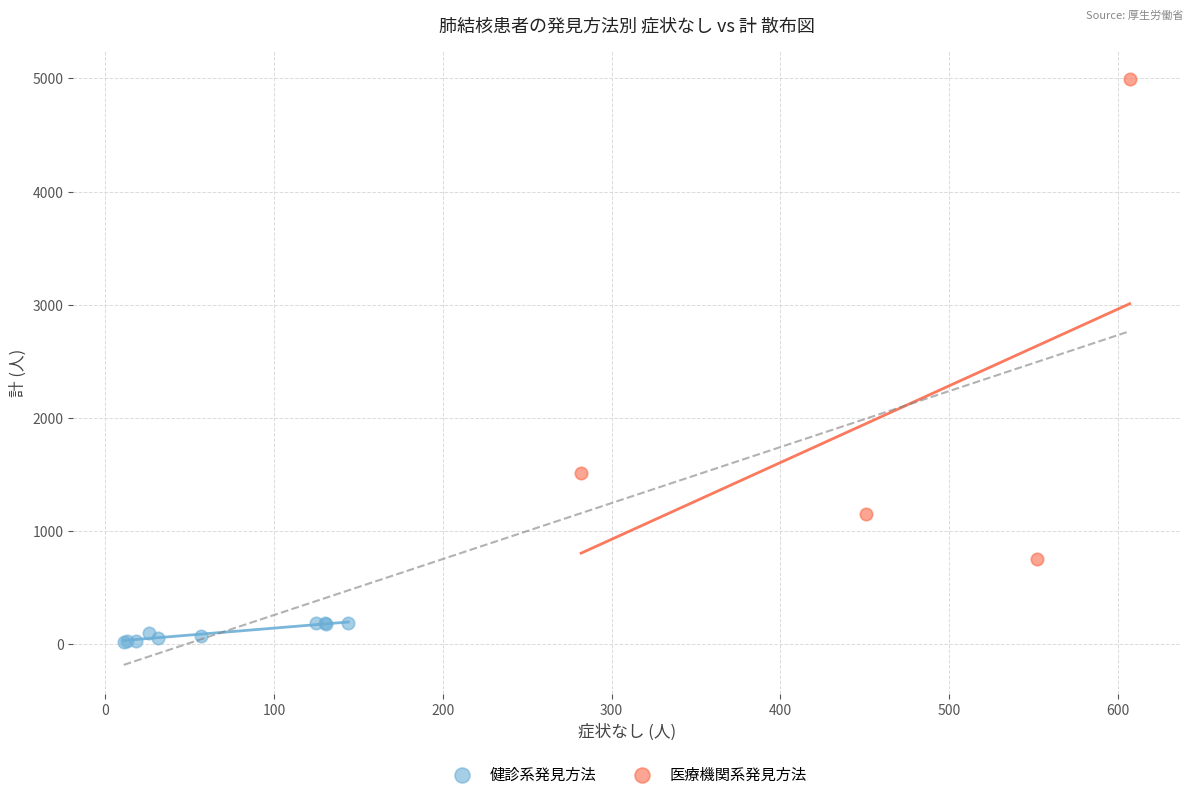

Which series contains the highest Y value?

医療機関系発見方法